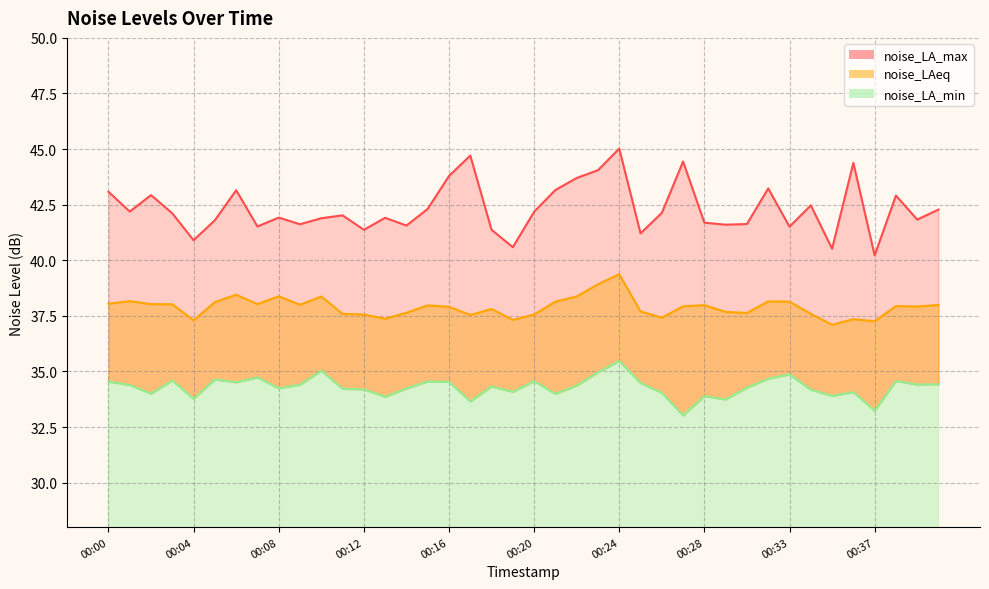

Where does the noise_LA_max series first go above 42?

00:00